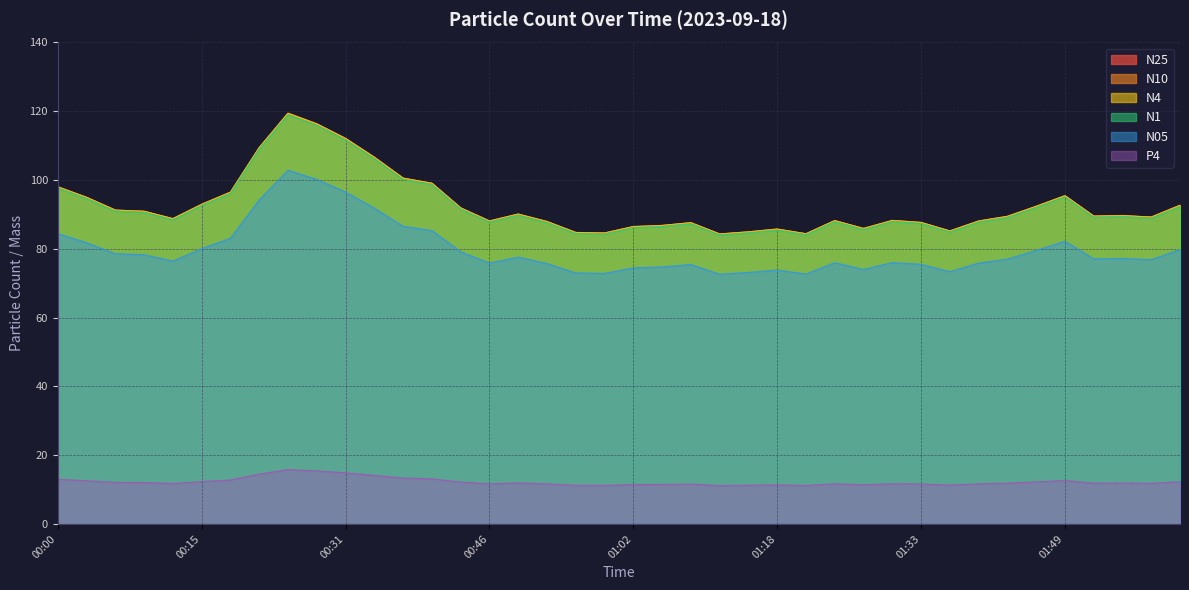

Reading left to right, extract all data points from this chart.

N25: 00:00=98.0	00:03=94.9	00:06=91.2	00:09=90.9	00:12=88.7	00:15=92.9	00:19=96.4	00:22=109.4	00:25=119.4	00:28=116.3	00:31=112.1	00:34=106.6	00:37=100.5	00:40=99.0	00:43=91.9	00:46=88.1	00:49=90.1	00:53=87.9	00:56=84.7	00:59=84.6	01:02=86.4	01:05=86.8	01:08=87.6	01:11=84.3	01:15=84.9	01:18=85.7	01:21=84.3	01:24=88.2	01:27=85.9	01:30=88.2	01:33=87.6	01:36=85.2	01:40=88.0	01:43=89.4	01:46=92.3	01:49=95.4	01:52=89.5	01:55=89.6	01:58=89.2	02:01=92.6
N10: 00:00=98.0	00:03=95.0	00:06=91.3	00:09=90.9	00:12=88.8	00:15=93.0	00:19=96.5	00:22=109.5	00:25=119.5	00:28=116.4	00:31=112.1	00:34=106.7	00:37=100.6	00:40=99.1	00:43=91.9	00:46=88.1	00:49=90.1	00:53=88.0	00:56=84.8	00:59=84.6	01:02=86.5	01:05=86.8	01:08=87.6	01:11=84.3	01:15=85.0	01:18=85.8	01:21=84.4	01:24=88.2	01:27=85.9	01:30=88.3	01:33=87.7	01:36=85.2	01:40=88.1	01:43=89.5	01:46=92.4	01:49=95.5	01:52=89.5	01:55=89.7	01:58=89.2	02:01=92.7
N4: 00:00=98.0	00:03=95.0	00:06=91.2	00:09=90.9	00:12=88.8	00:15=92.9	00:19=96.5	00:22=109.4	00:25=119.4	00:28=116.3	00:31=112.1	00:34=106.6	00:37=100.5	00:40=99.1	00:43=91.9	00:46=88.1	00:49=90.1	00:53=87.9	00:56=84.8	00:59=84.6	01:02=86.5	01:05=86.8	01:08=87.6	01:11=84.3	01:15=84.9	01:18=85.7	01:21=84.4	01:24=88.2	01:27=85.9	01:30=88.2	01:33=87.7	01:36=85.2	01:40=88.1	01:43=89.4	01:46=92.3	01:49=95.5	01:52=89.5	01:55=89.7	01:58=89.2	02:01=92.7
N1: 00:00=97.7	00:03=94.6	00:06=90.9	00:09=90.6	00:12=88.5	00:15=92.6	00:19=96.1	00:22=109.0	00:25=119.0	00:28=115.9	00:31=111.7	00:34=106.2	00:37=100.2	00:40=98.7	00:43=91.6	00:46=87.8	00:49=89.8	00:53=87.6	00:56=84.5	00:59=84.3	01:02=86.2	01:05=86.5	01:08=87.3	01:11=84.0	01:15=84.6	01:18=85.4	01:21=84.1	01:24=87.9	01:27=85.6	01:30=87.9	01:33=87.4	01:36=84.9	01:40=87.8	01:43=89.1	01:46=92.0	01:49=95.1	01:52=89.2	01:55=89.3	01:58=88.9	02:01=92.3
N05: 00:00=84.4	00:03=81.8	00:06=78.6	00:09=78.3	00:12=76.5	00:15=80.0	00:19=83.1	00:22=94.2	00:25=102.8	00:28=100.2	00:31=96.5	00:34=91.8	00:37=86.5	00:40=85.3	00:43=79.1	00:46=75.9	00:49=77.6	00:53=75.7	00:56=73.0	00:59=72.8	01:02=74.5	01:05=74.7	01:08=75.4	01:11=72.6	01:15=73.1	01:18=73.8	01:21=72.7	01:24=76.0	01:27=74.0	01:30=76.0	01:33=75.5	01:36=73.4	01:40=75.8	01:43=77.0	01:46=79.5	01:49=82.2	01:52=77.1	01:55=77.2	01:58=76.8	02:01=79.8
P4: 00:00=13.0	00:03=12.6	00:06=12.1	00:09=12.0	00:12=11.8	00:15=12.3	00:19=12.8	00:22=14.5	00:25=15.8	00:28=15.4	00:31=14.9	00:34=14.1	00:37=13.3	00:40=13.1	00:43=12.2	00:46=11.7	00:49=11.9	00:53=11.7	00:56=11.2	00:59=11.2	01:02=11.4	01:05=11.5	01:08=11.6	01:11=11.2	01:15=11.2	01:18=11.4	01:21=11.2	01:24=11.7	01:27=11.4	01:30=11.7	01:33=11.6	01:36=11.3	01:40=11.7	01:43=11.8	01:46=12.2	01:49=12.6	01:52=11.9	01:55=11.9	01:58=11.8	02:01=12.3